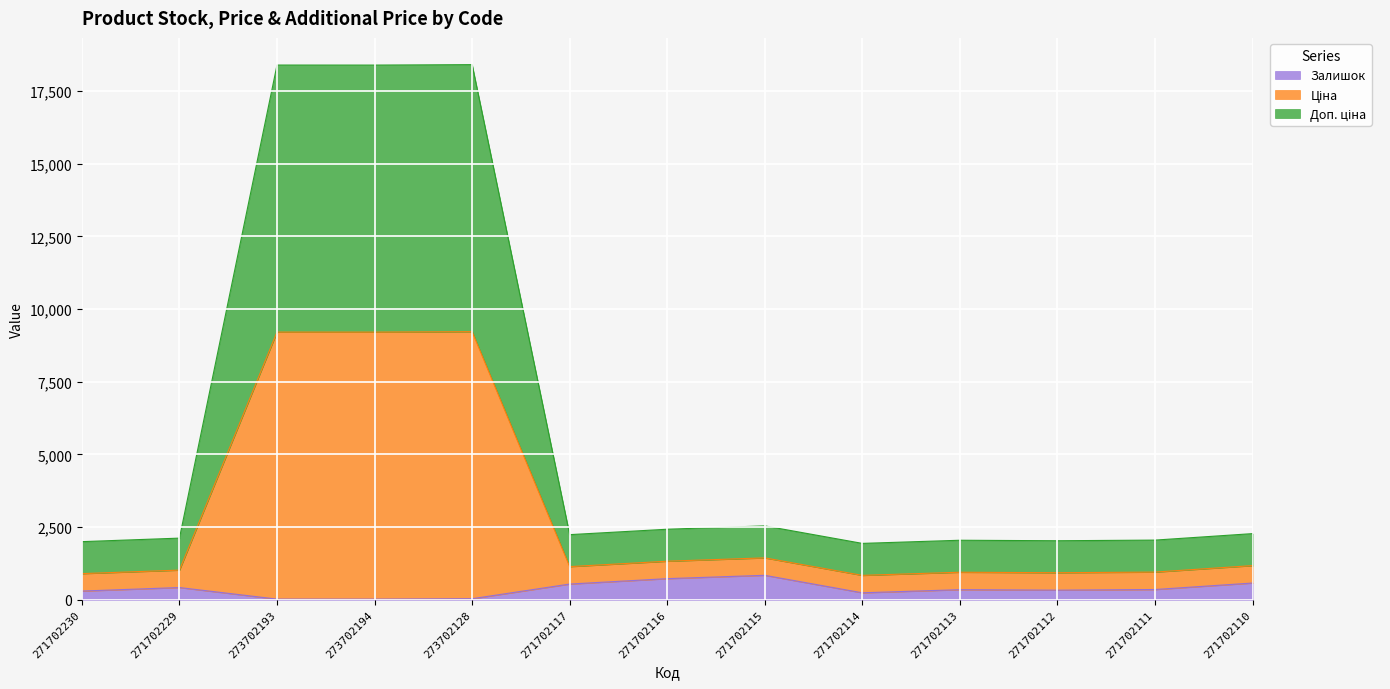

What is the total value across all series at 271702117?

2237.9